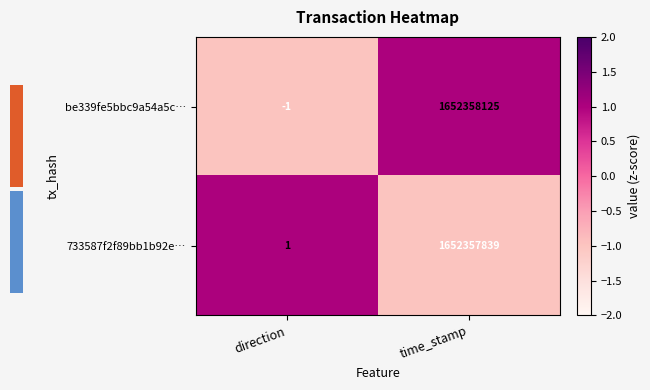

What is the maximum value for 733587f2f89bb1b92e…?

1652357839